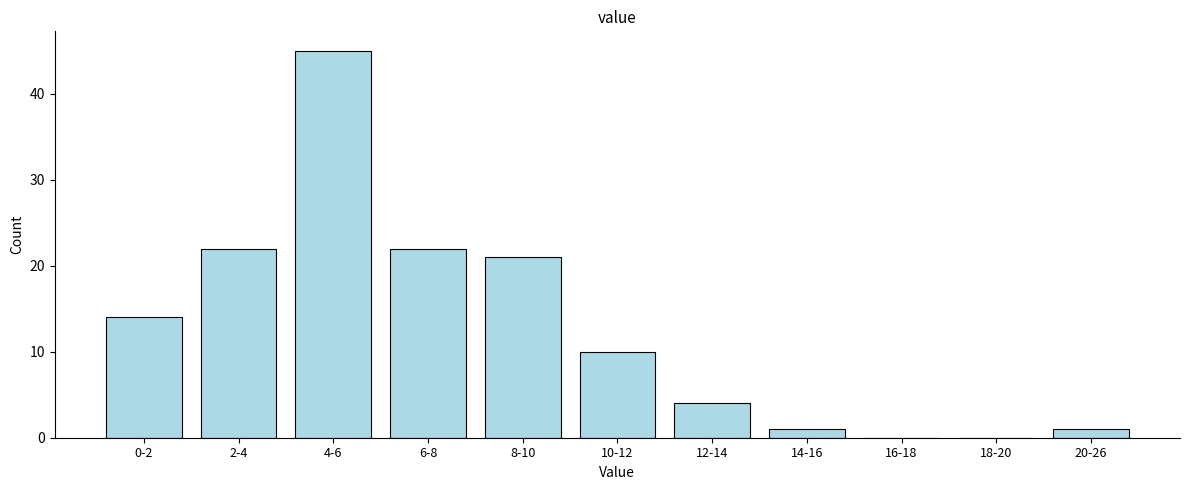

Reading left to right, what are all the values shown in this chart?

0-2=14	2-4=22	4-6=45	6-8=22	8-10=21	10-12=10	12-14=4	14-16=1	16-18=0	18-20=0	20-26=1